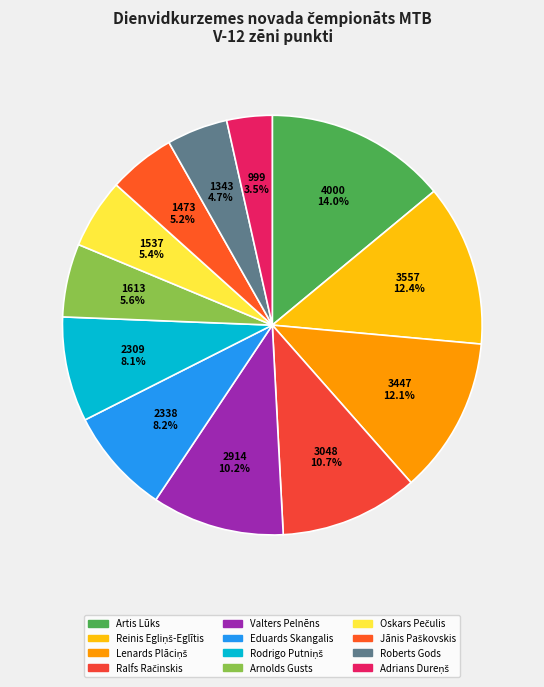

What is the ratio of the value at Lenards Plāciņš to the value at Roberts Gods?

2.6